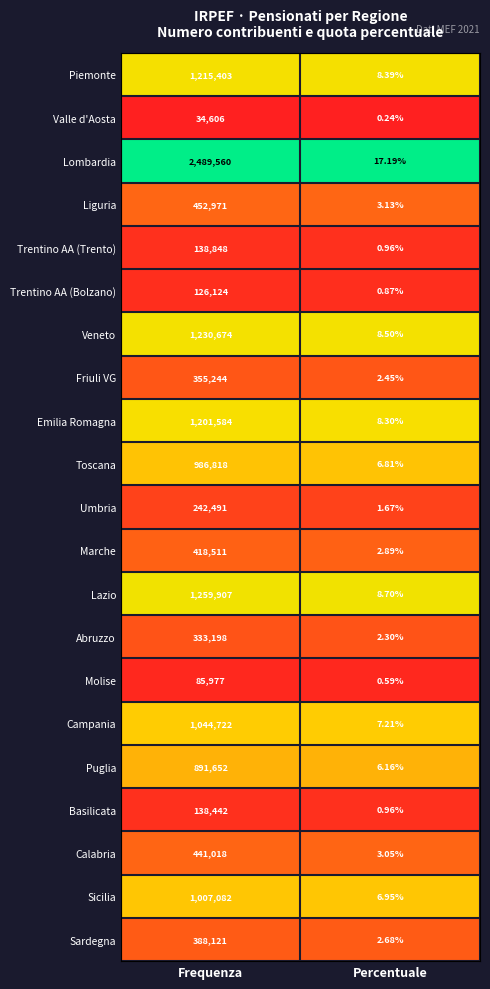

Which category has the highest value across all series?

Frequenza